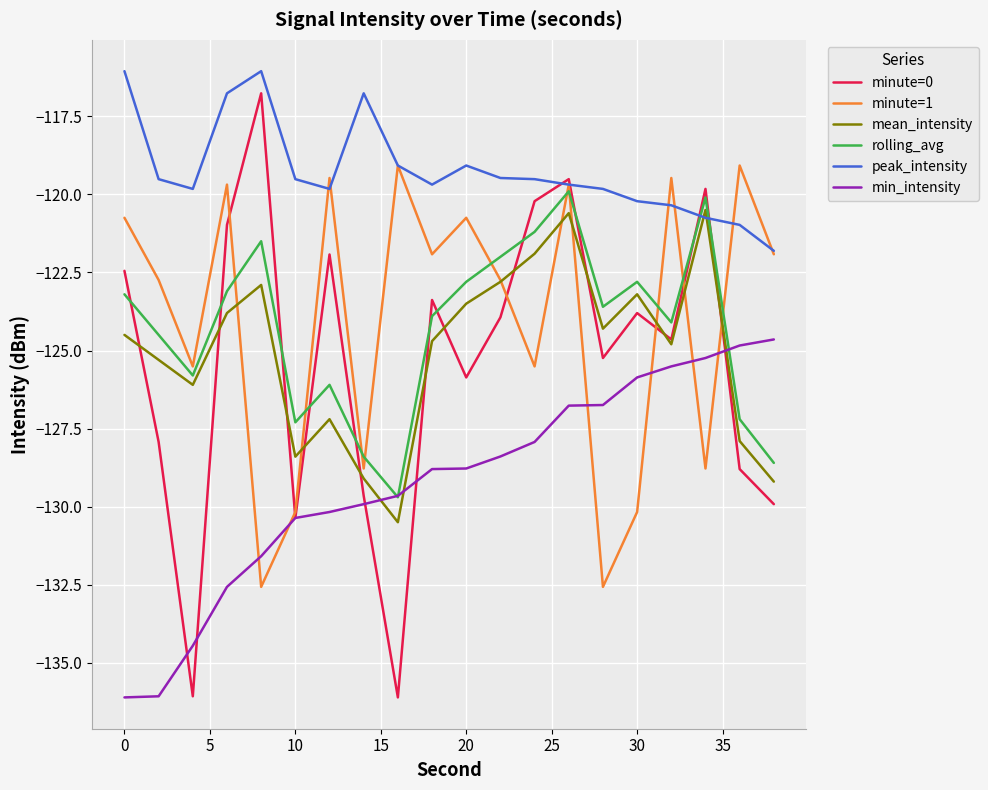

Which series has the largest total across all categories?

peak_intensity